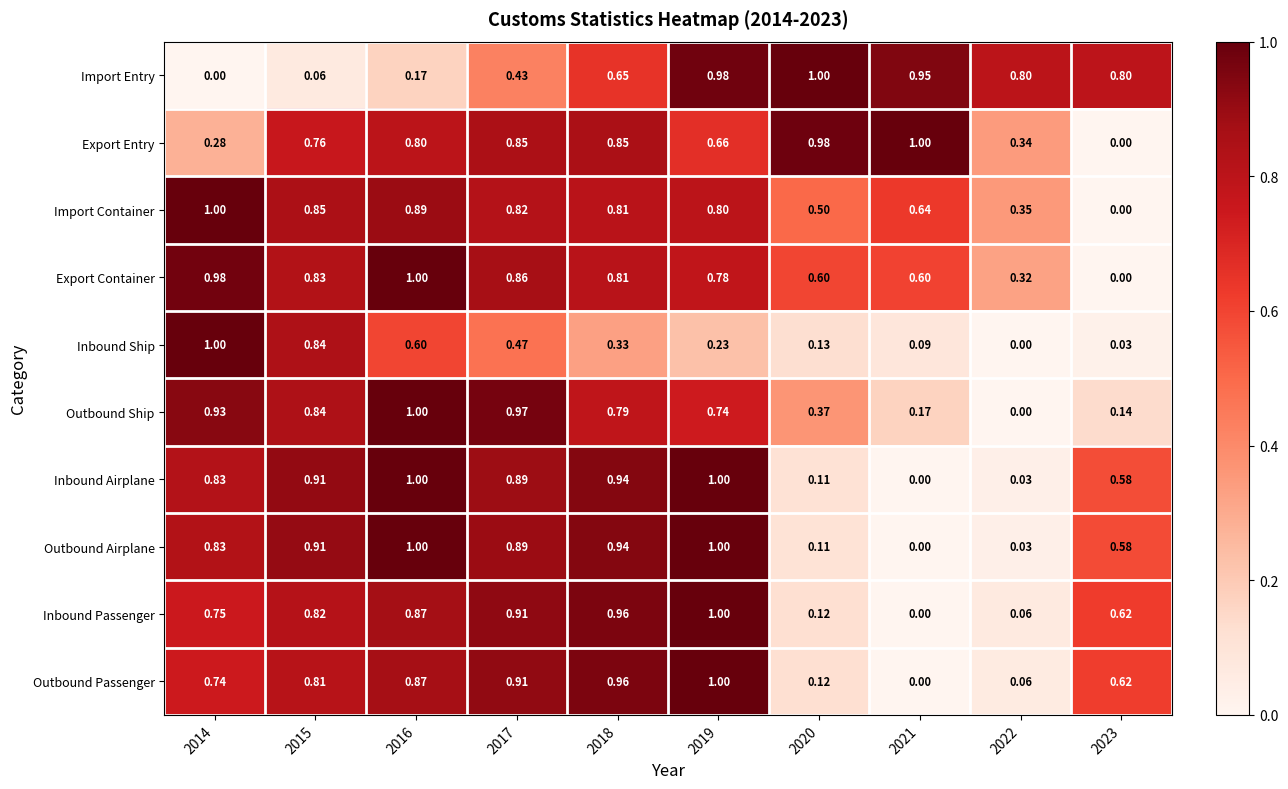

Which series has the largest total across all categories?

Export Container